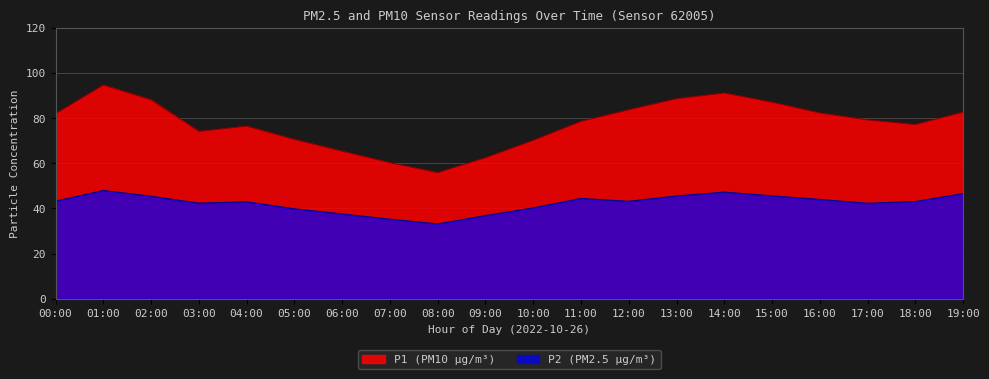

What is the difference between the second highest and second lowest values in the P1 series?

30.9